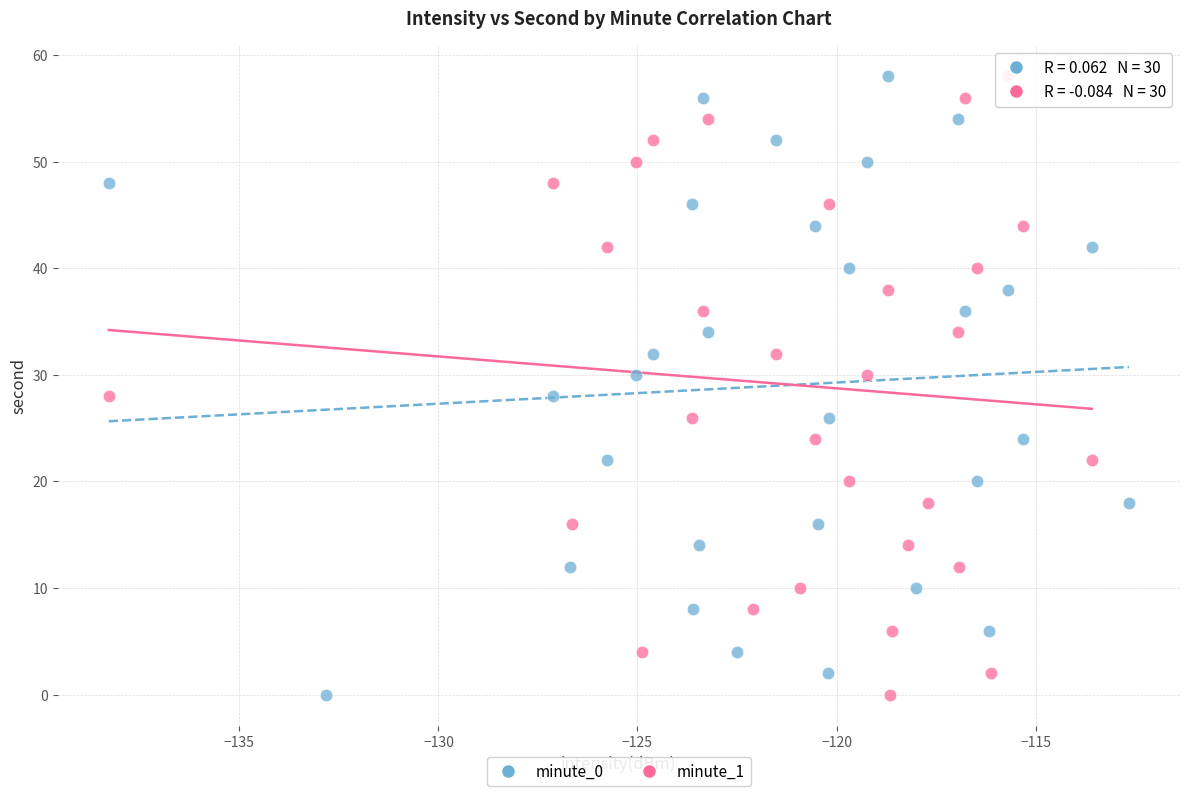

What are all the series names shown in the legend?

minute_0, minute_1